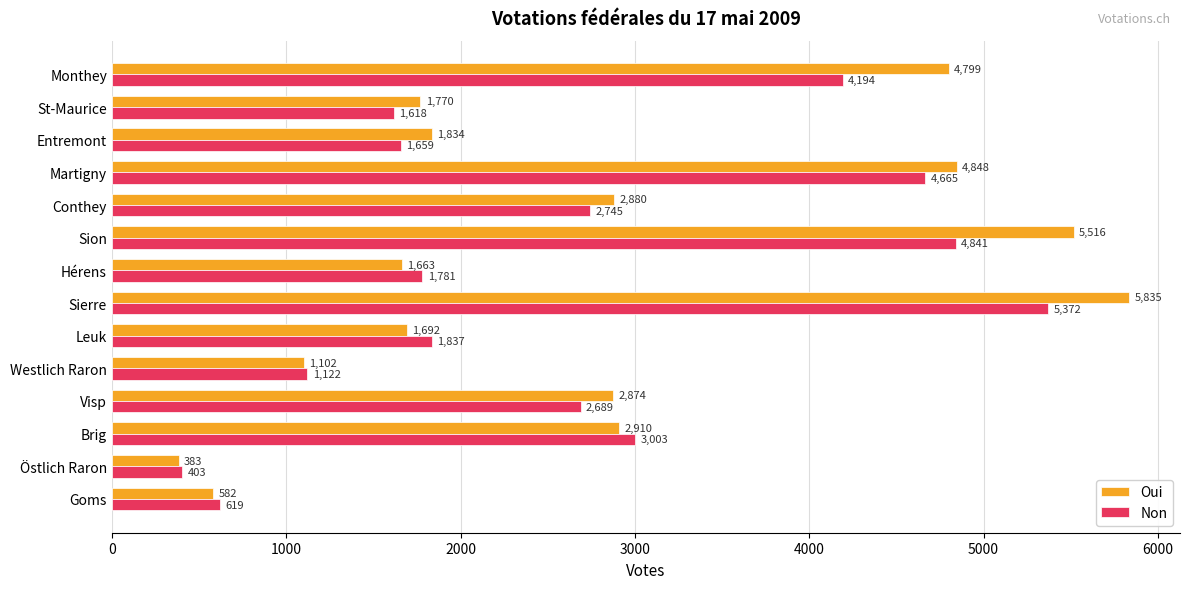

What is the difference between the highest and lowest values at Martigny?

183